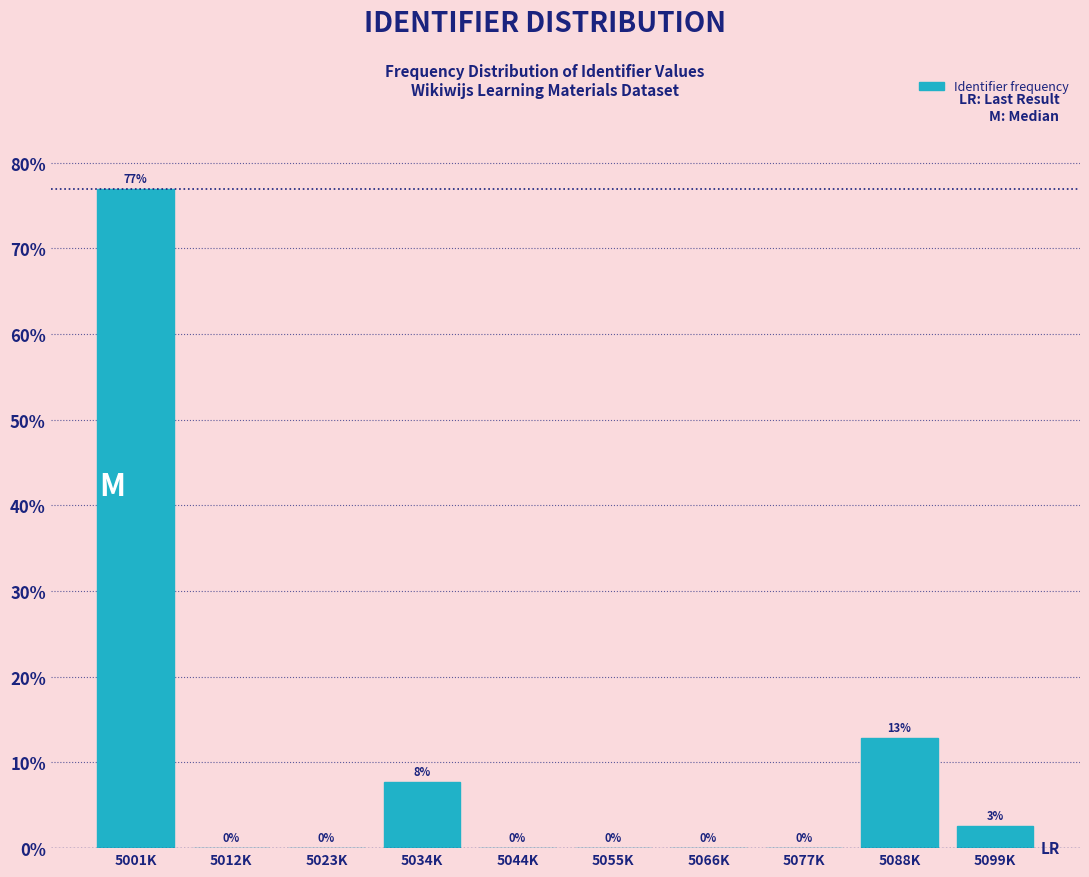

Which category has the highest value across all series?

5001K